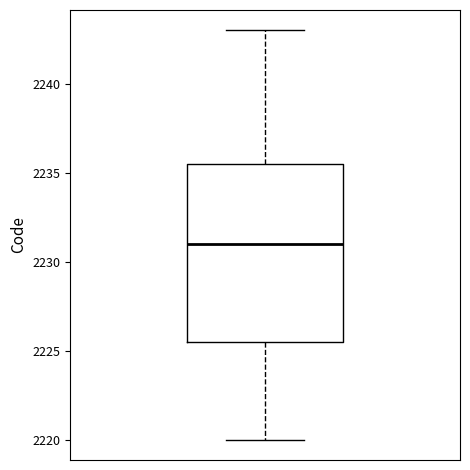

Transcribe this box plot: give where the median line is, the range the box spans, and where the two whiskers end, as read against the y-axis. The values are not printed on the chart, so give them approximately, as read against the axis.

median 2231.0, box 2225.5 to 2235.5, whiskers 2220.0 to 2243.0